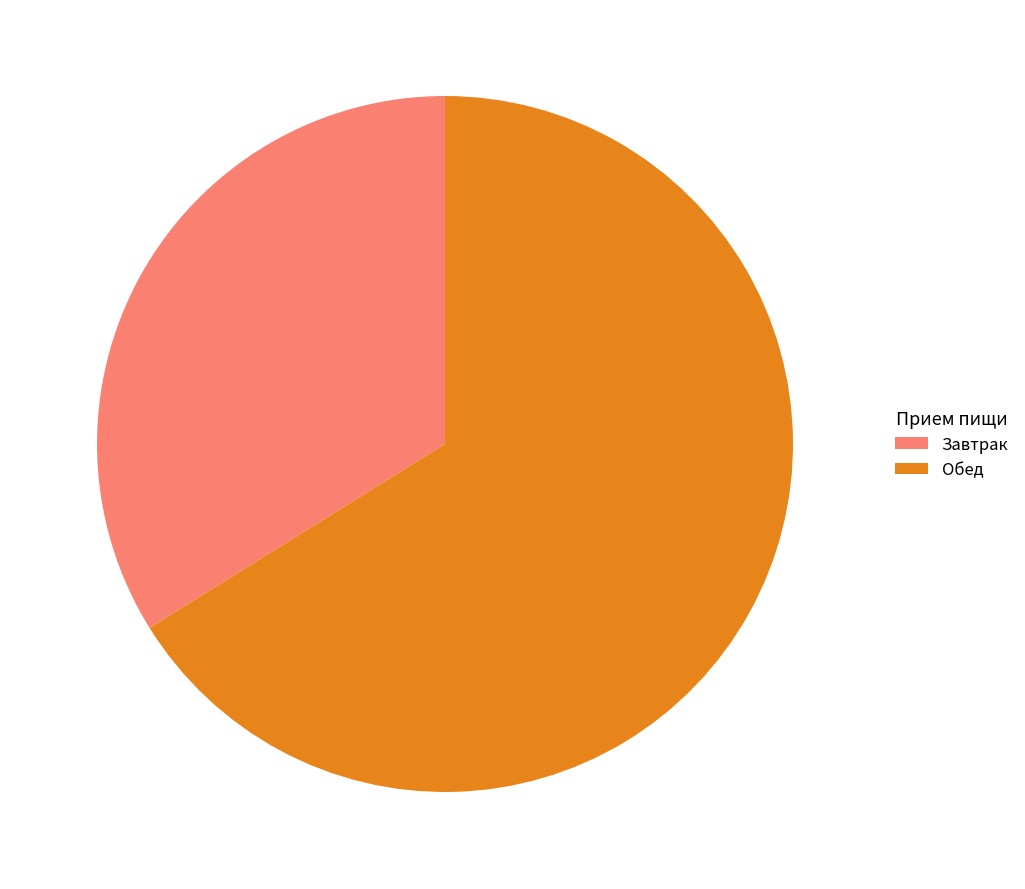

How many slices are in this pie chart?

2